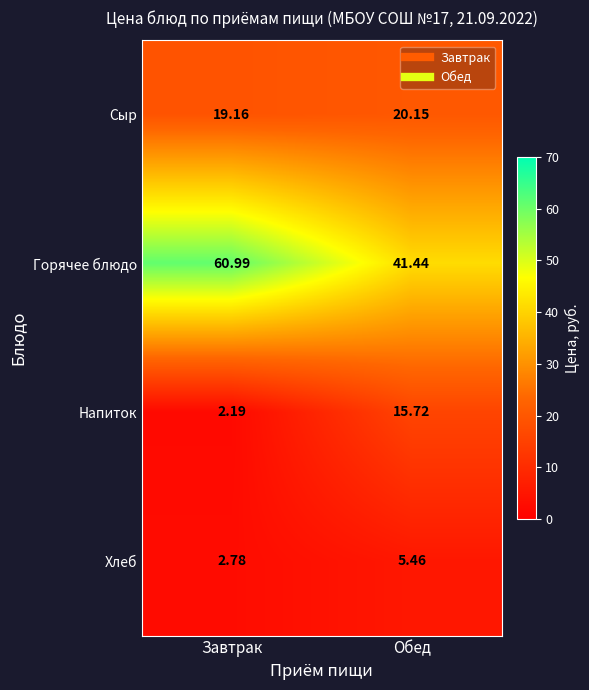

Which series has the largest range (max minus min)?

Горячее блюдо